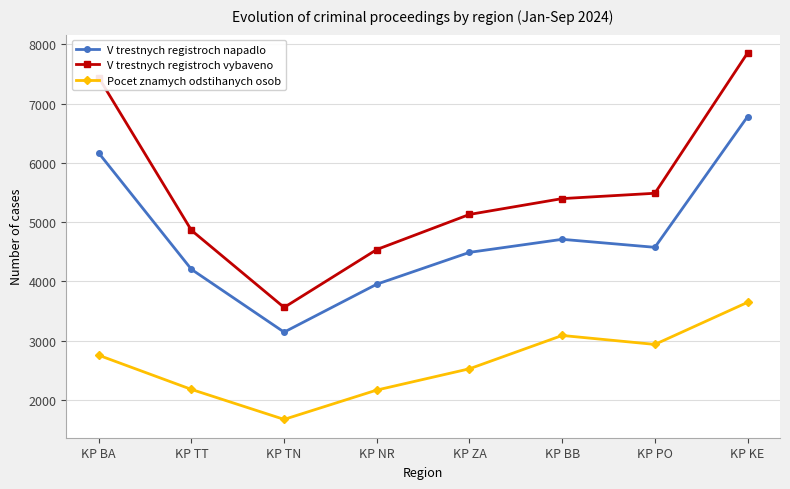

How many values in the V trestnych registroch napadlo series are below 4574?

4